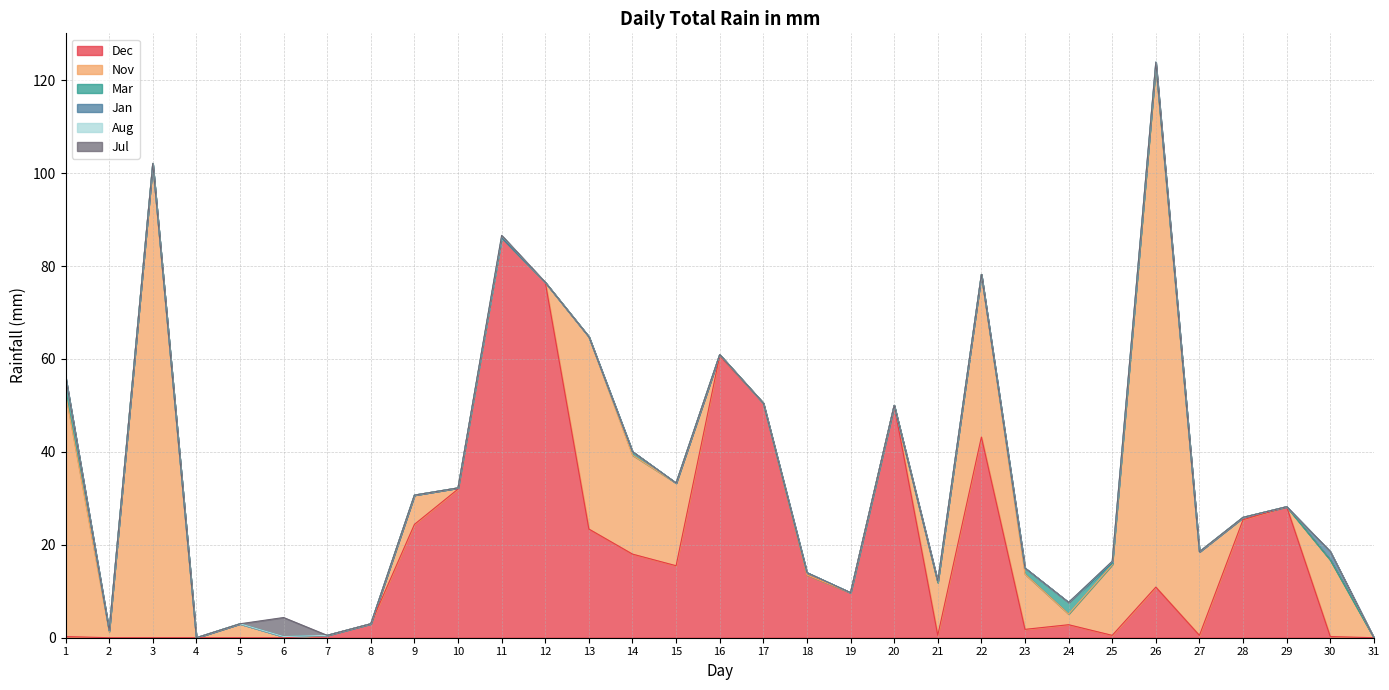

The value of Jul at 22 is 0.0. True or false?

True